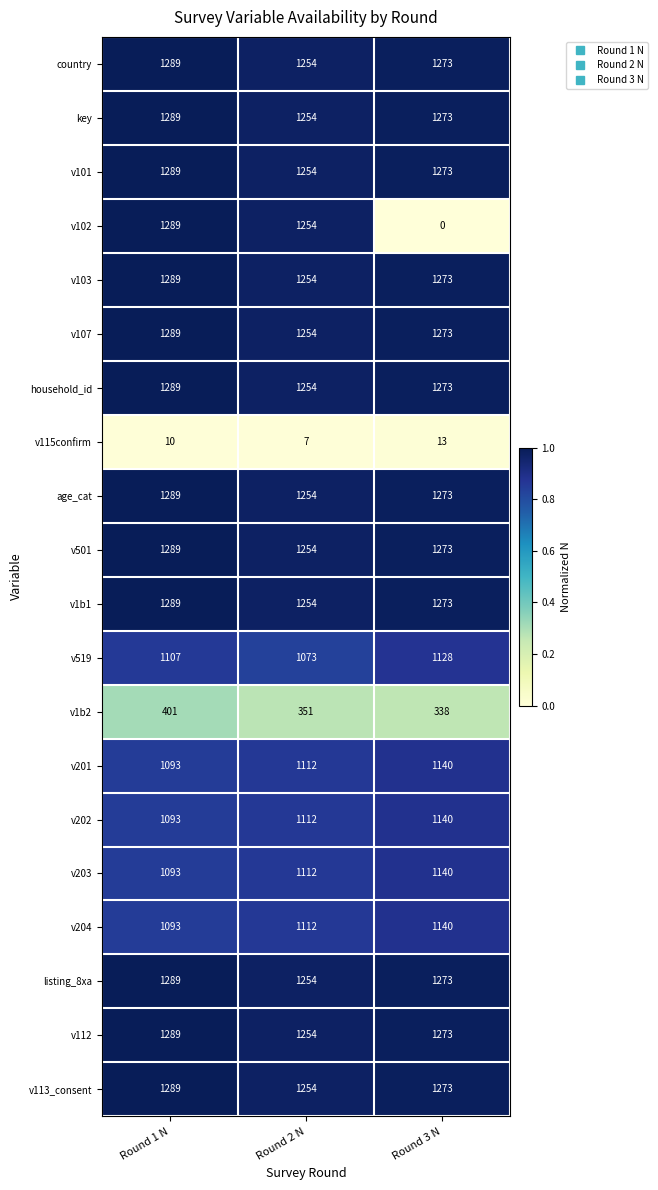

The v519 series shows 1128 at Round 3 N. True or false?

True